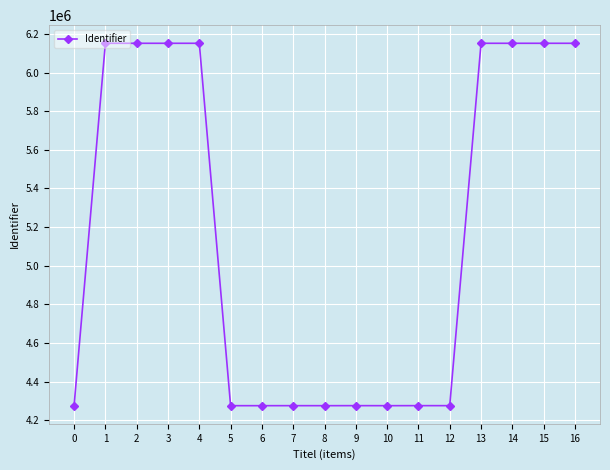

Where does the data first go above 4275920?

1